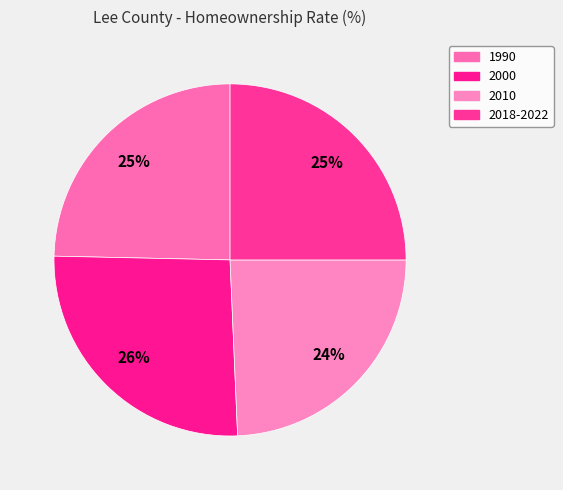

How many segments does this pie chart have?

4